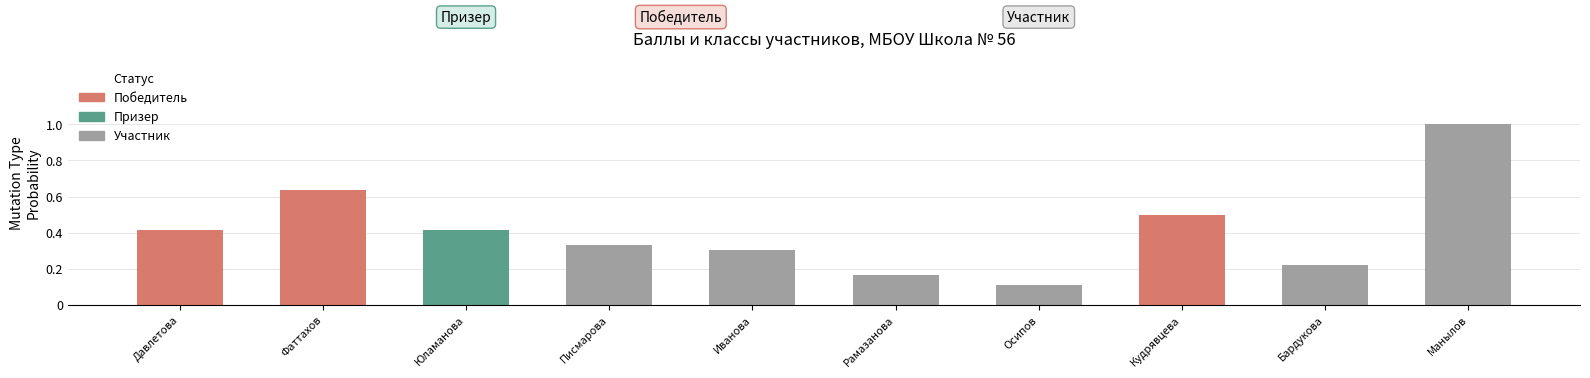

True or false: the data shows 0.1 at Бардукова.

False